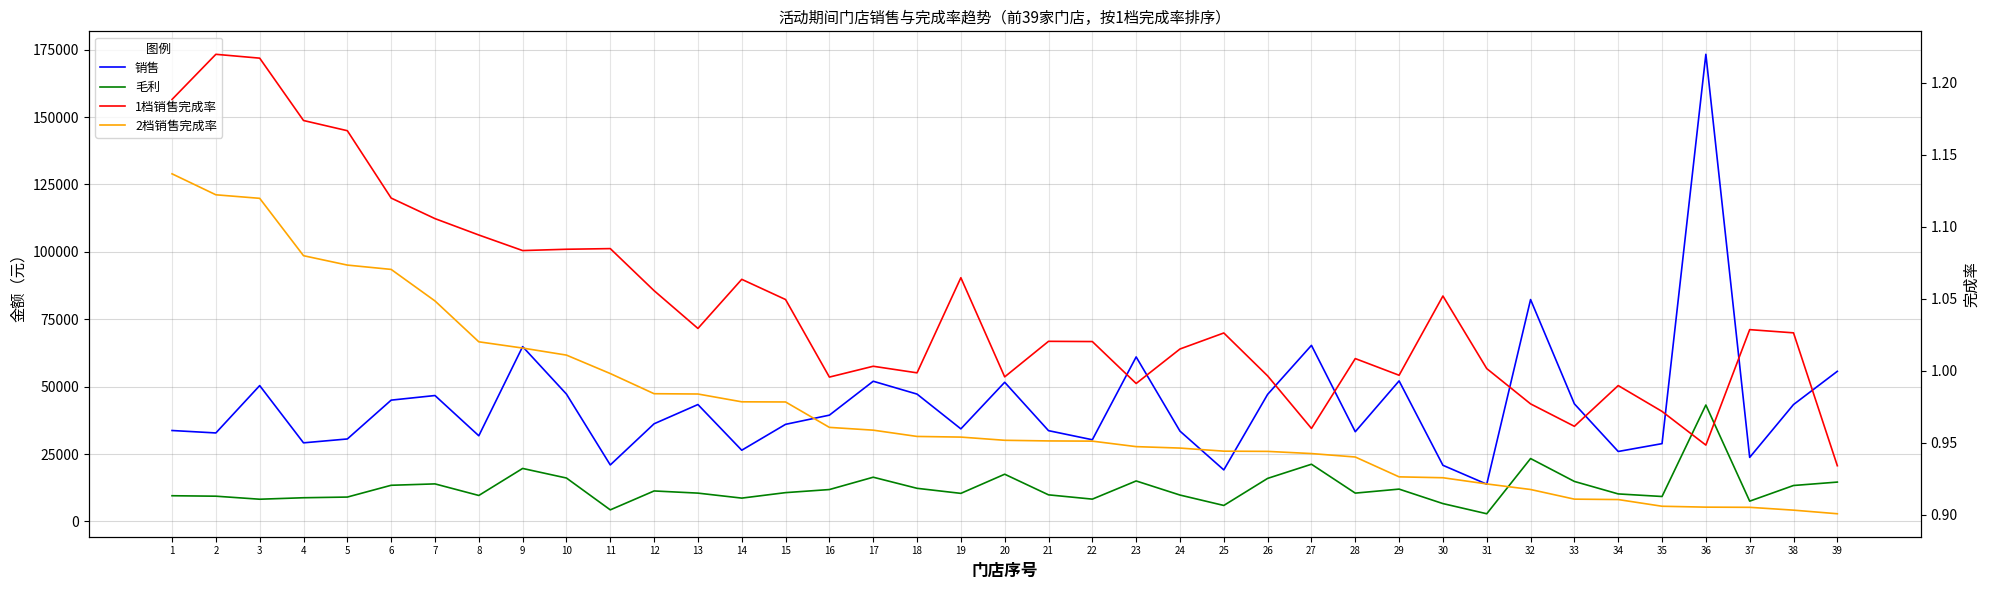

How many lines are shown in the chart?

4